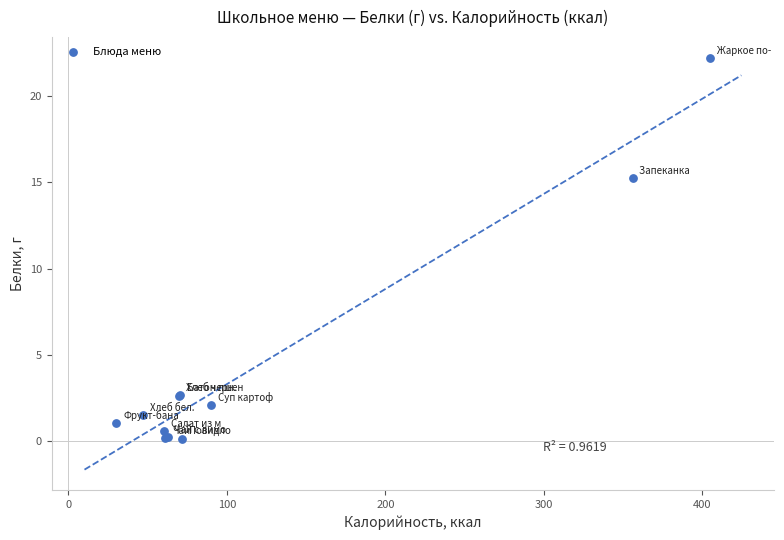

What Y value in the scatter plot is closest to 11?

15.2